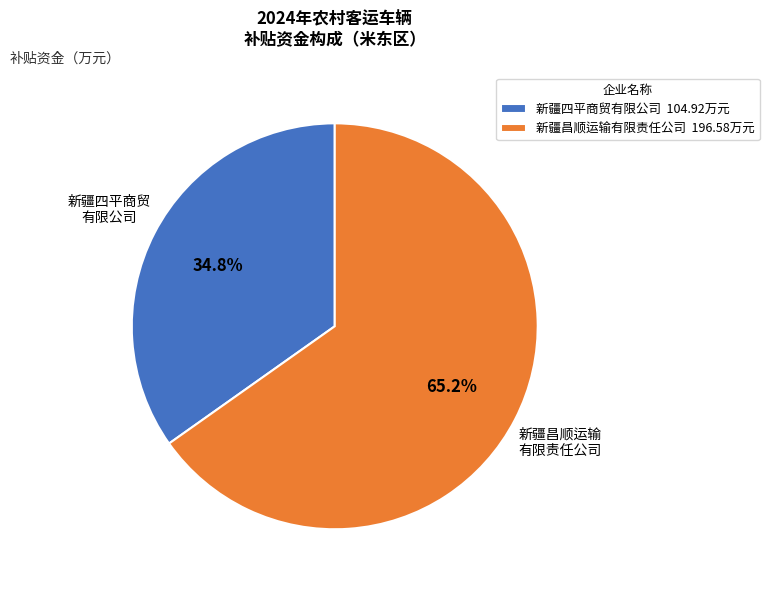

The 新疆四平商贸有限公司 slice represents 29% of the pie. True or false?

False